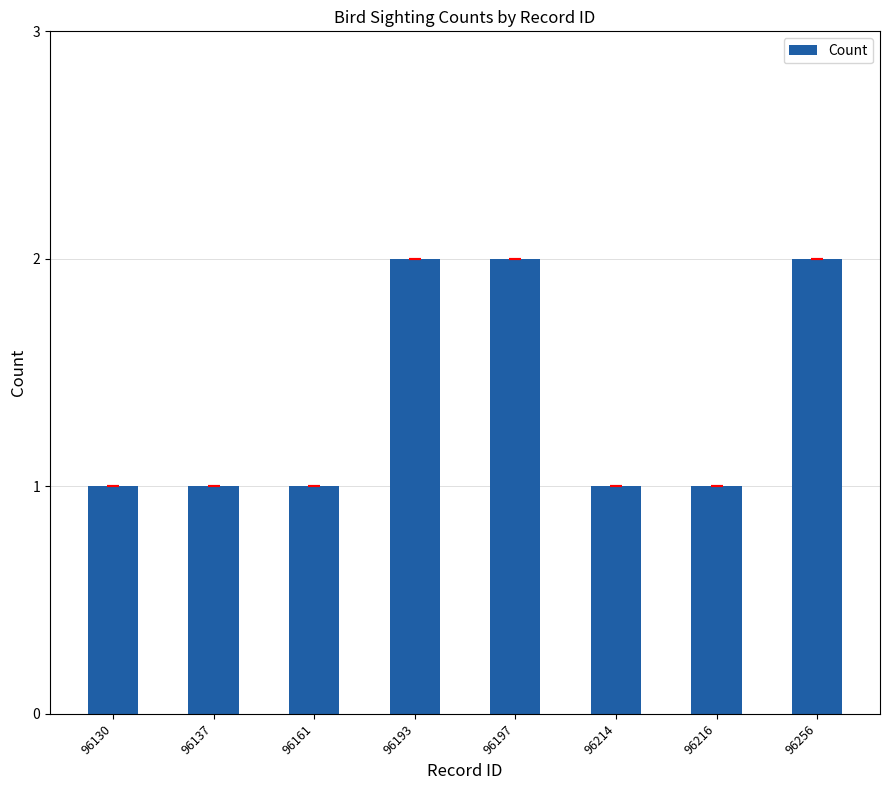

Reading right to left, what are all the values shown in this chart?

2	1	1	2	2	1	1	1